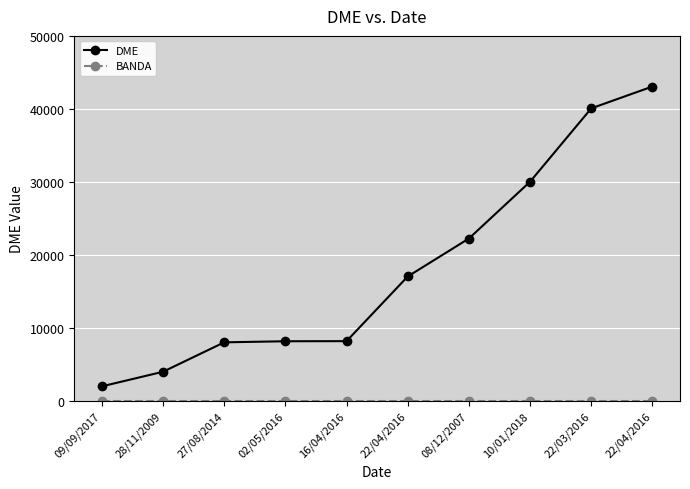

Count the number of categories in the chart.

10